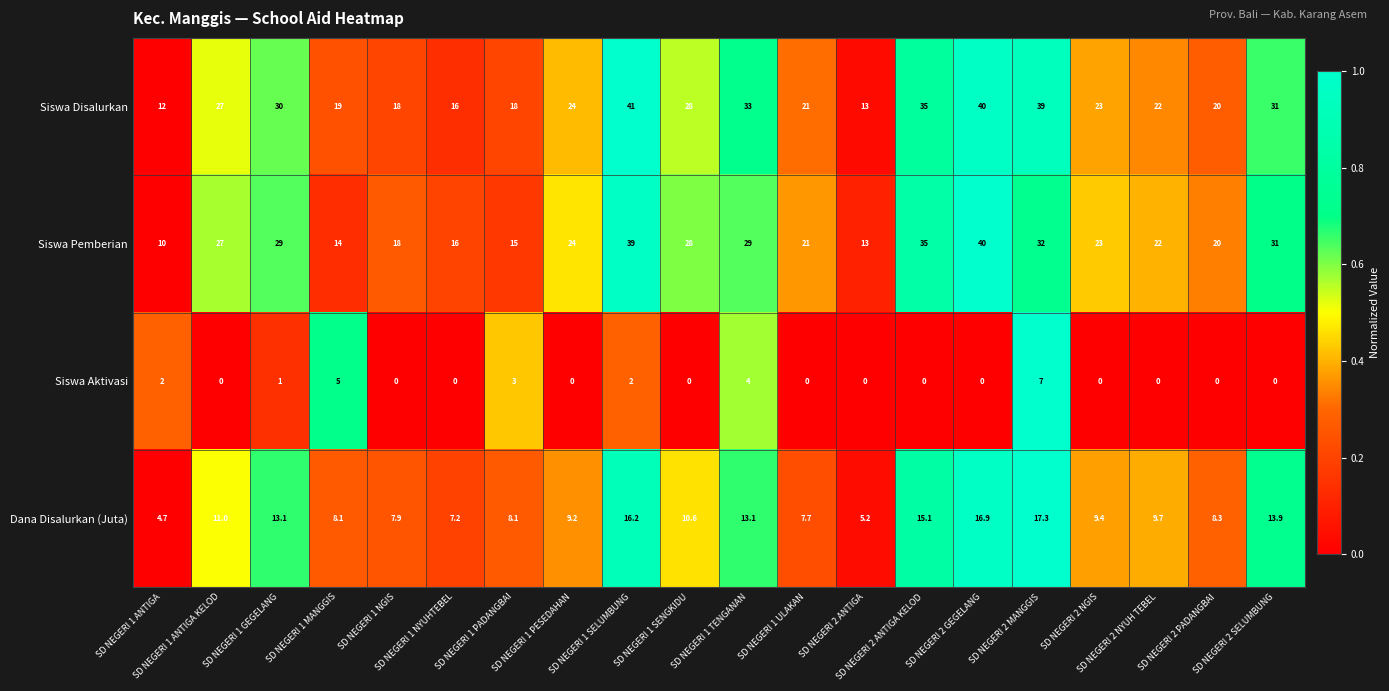

Which series has the largest total across all categories?

Siswa Disalurkan